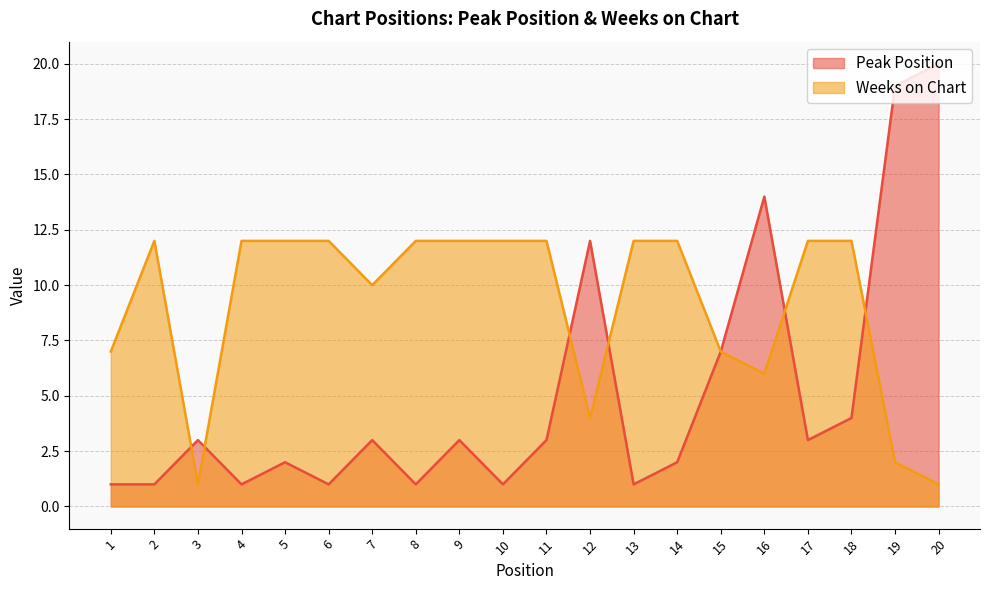

What is the value of the Weeks on Chart point at the 5th from the left?

12